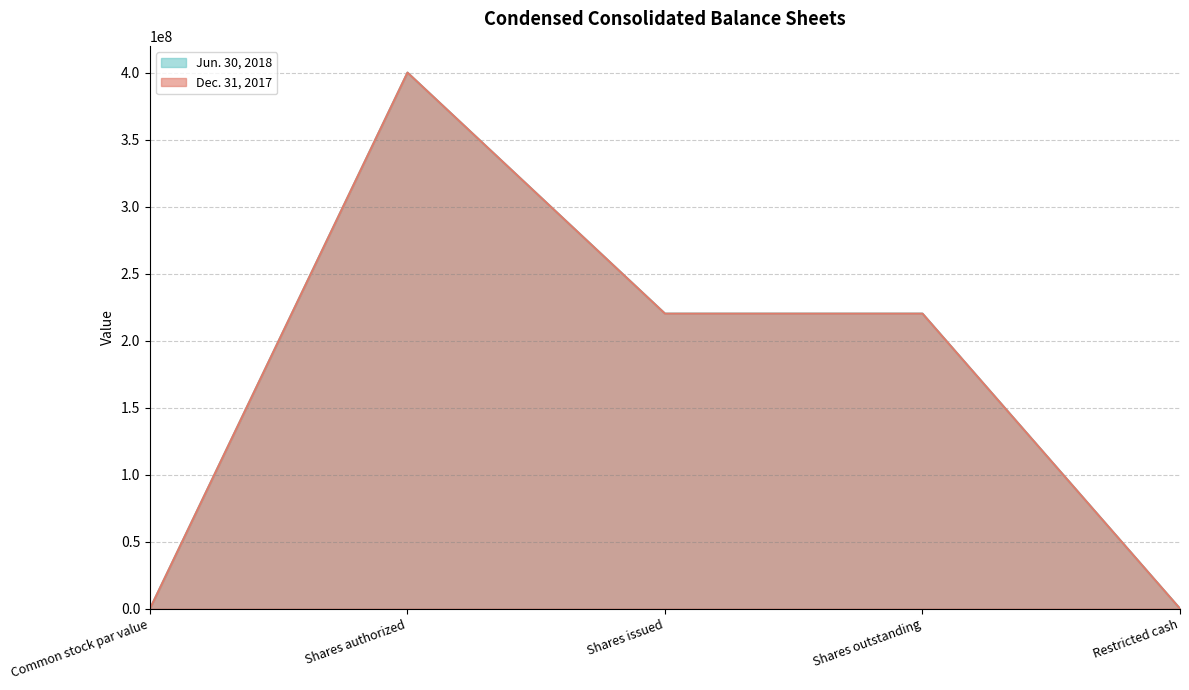

Which series changed the most between Common stock par value and Shares authorized?

Jun. 30, 2018